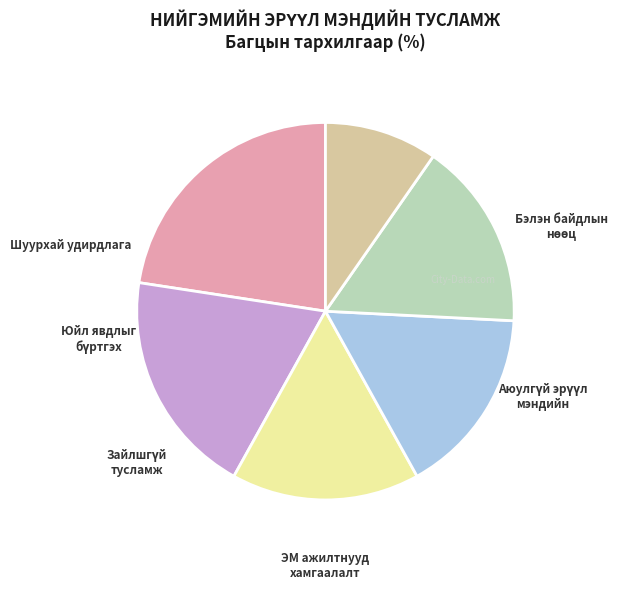

Is there a majority slice in this chart?

No